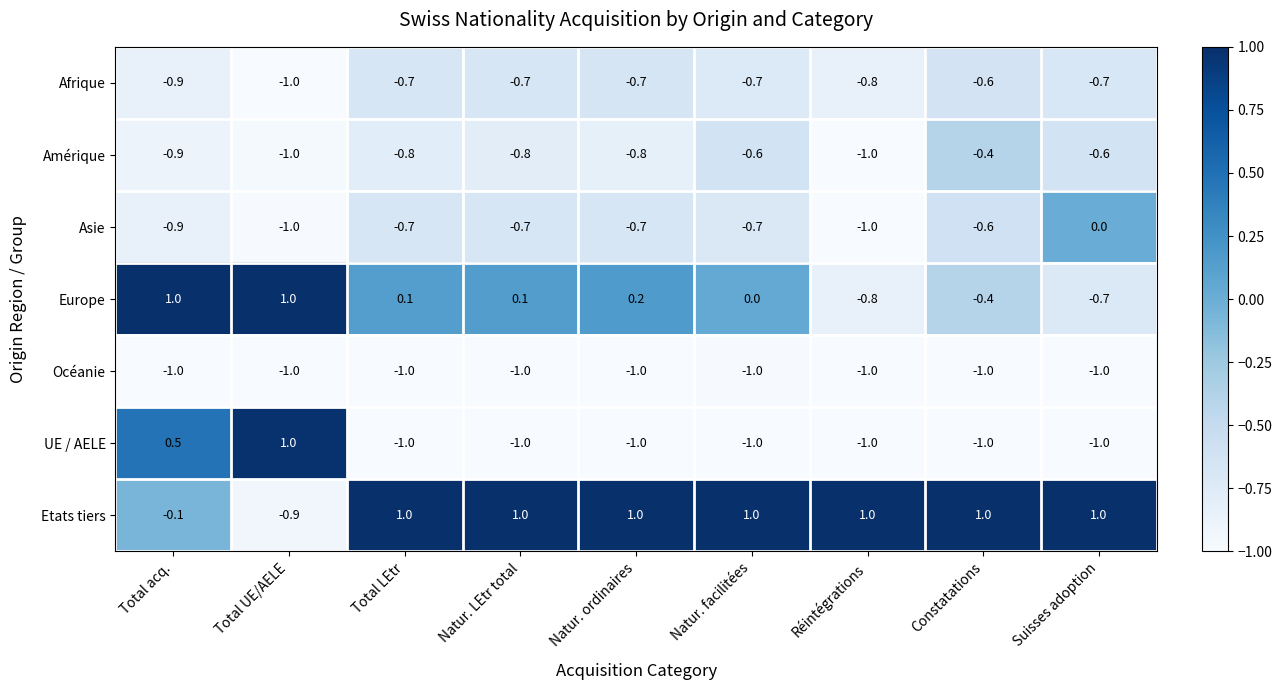

The value of Océanie at Natur. facilitées is -1.7. True or false?

False